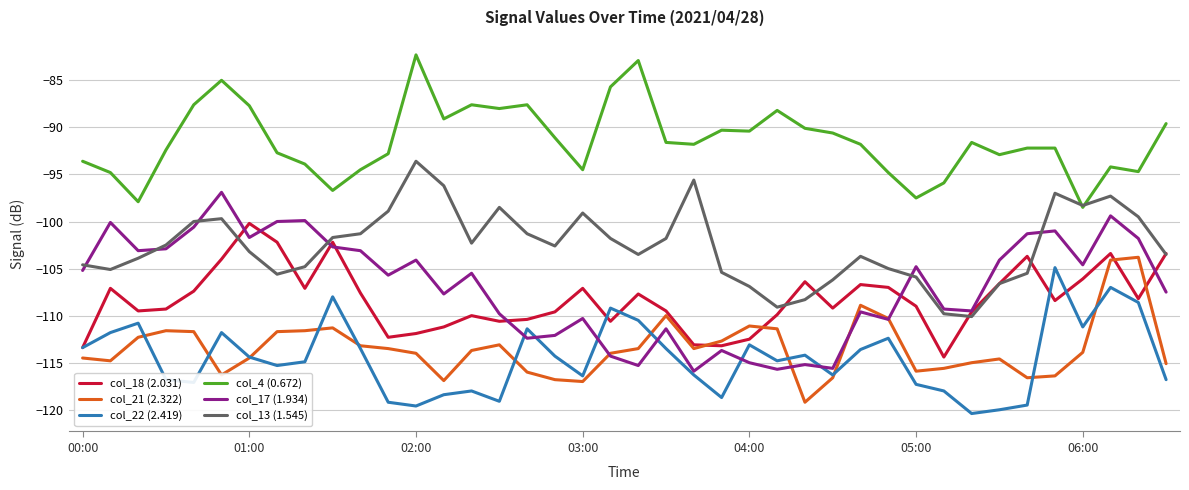

True or false: col_18 (2.031) and col_4 (0.672) cross at least once.

False